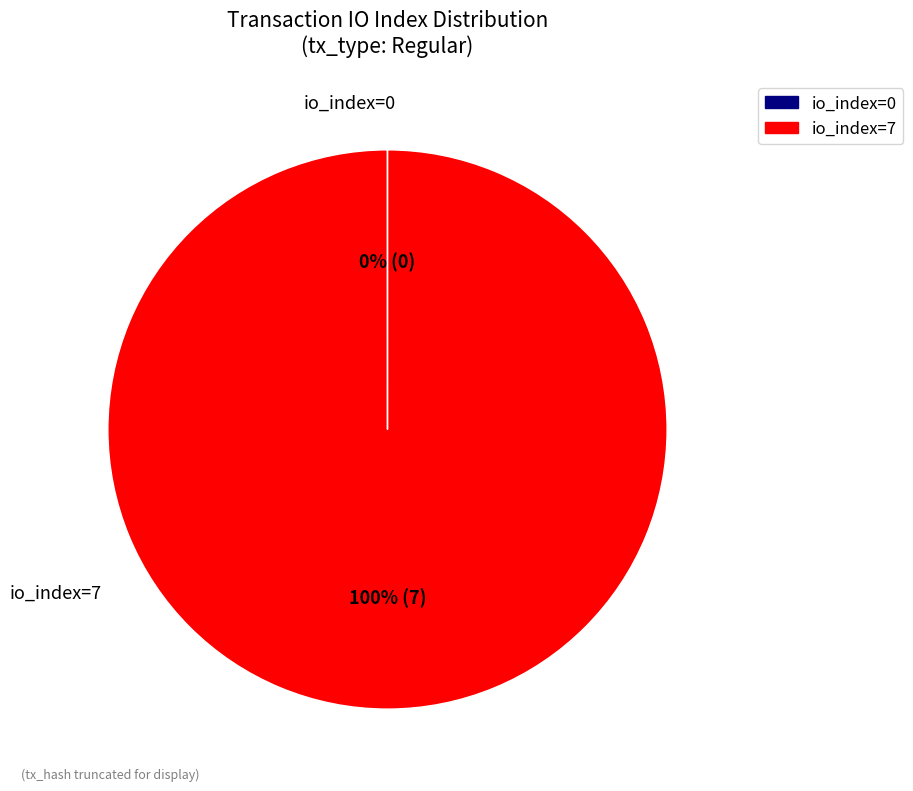

To the nearest percent, what is the average slice percentage?

50%